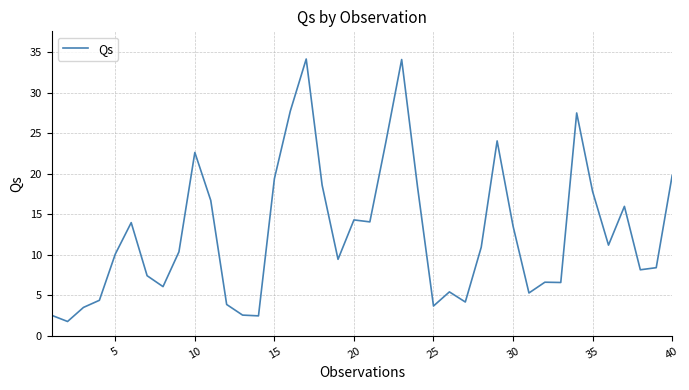

What is the average value?

12.8